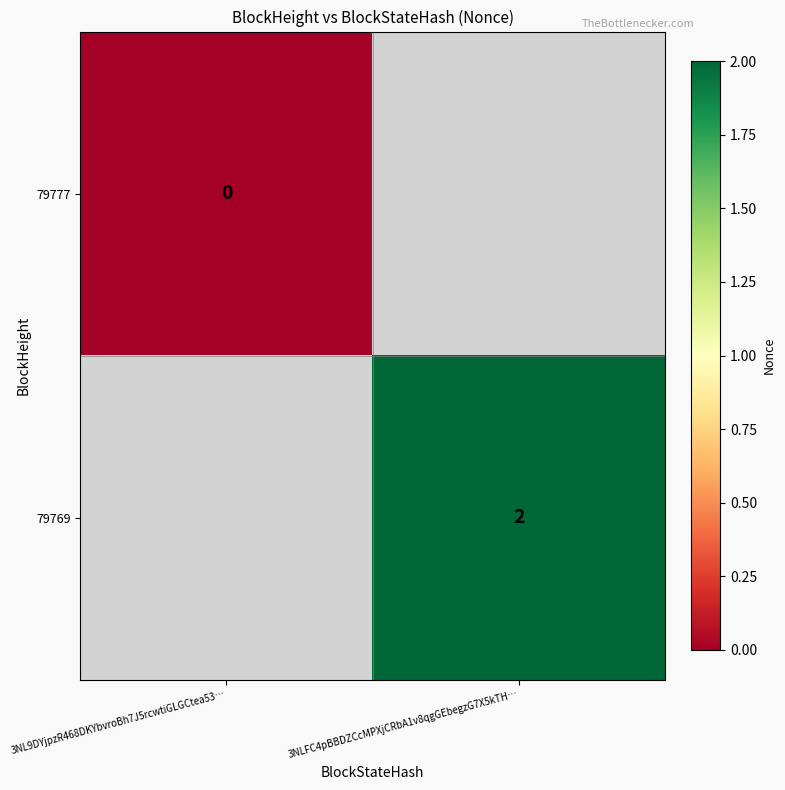

True or false: 79769 has a value of 2 at 3NLFC4pBBDZCcMPXjCRbA1v8qgGEbegzG7X5kTH….

True